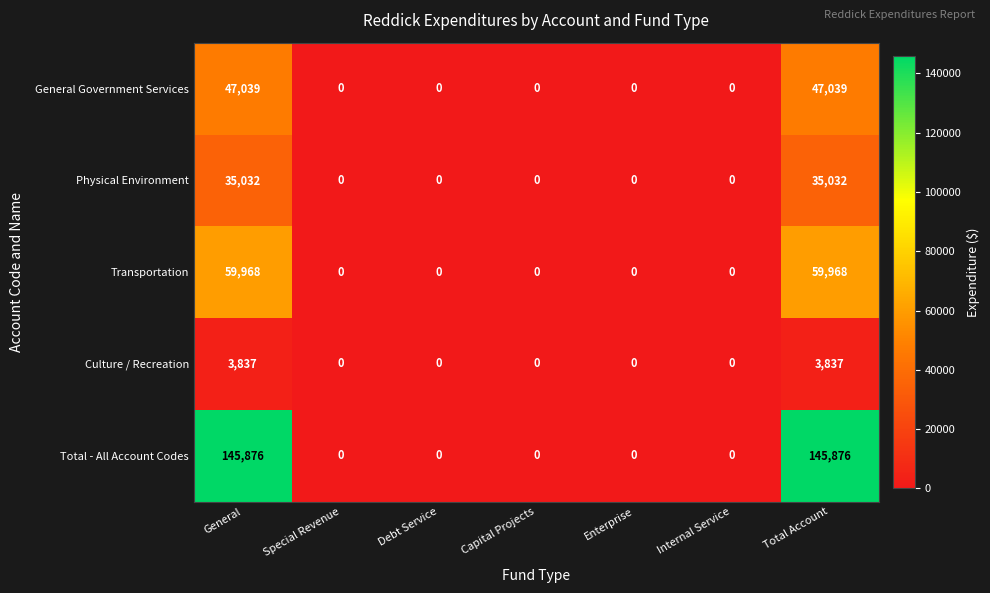

Between Capital Projects and Total Account, which series saw the biggest shift?

Total - All Account Codes